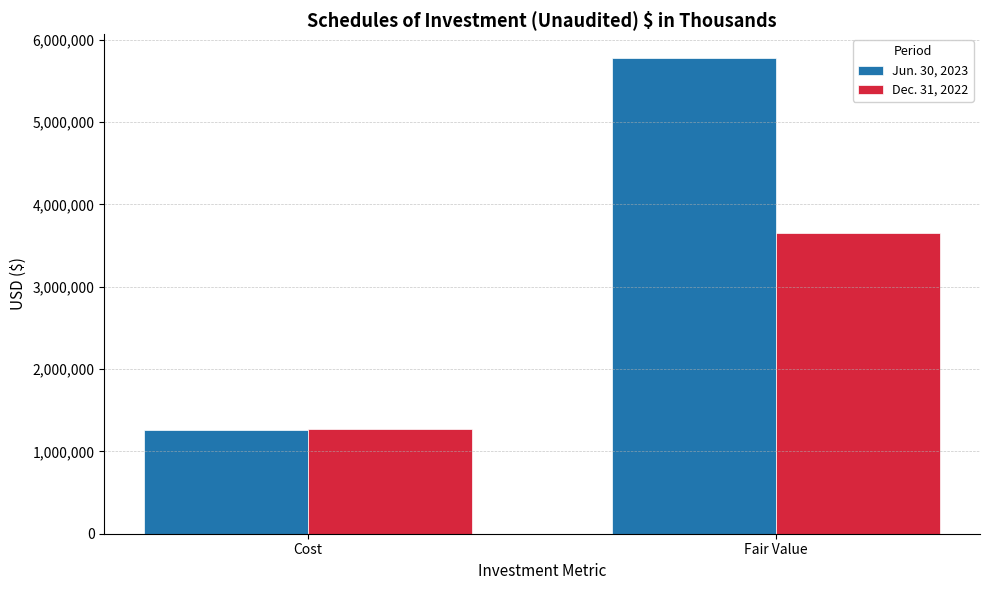

What is the minimum value for Jun. 30, 2023?

1260533